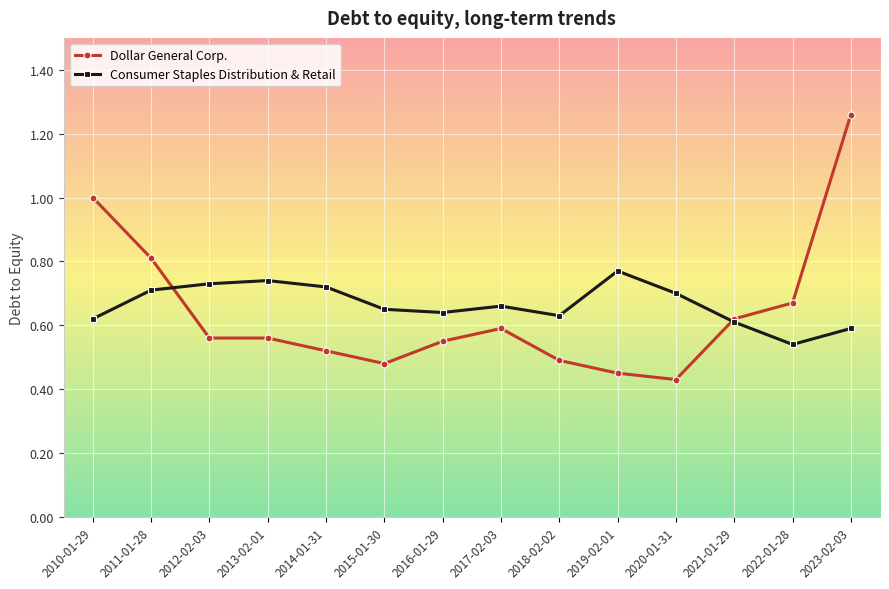

Which series has the widest spread of values?

Dollar General Corp.